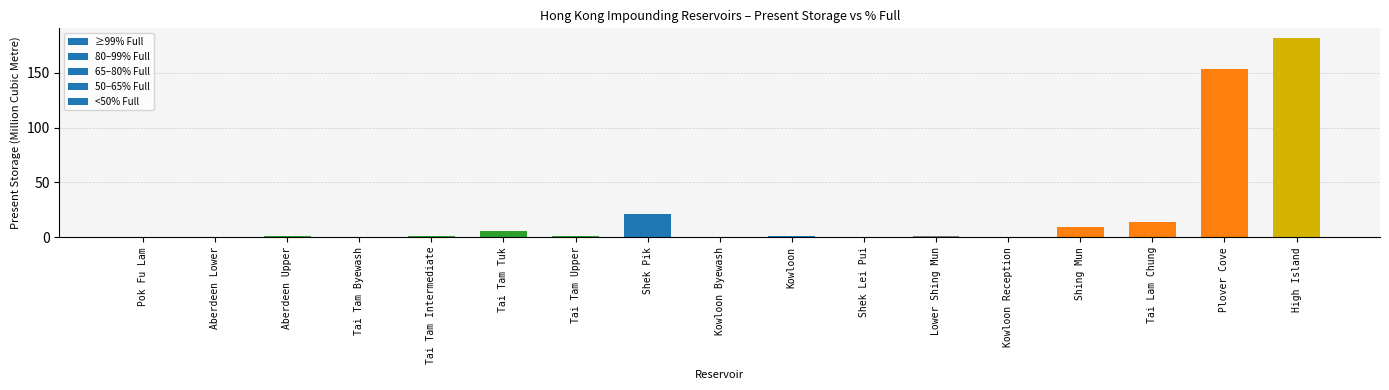

List the labels in order of value, largest first.

High Island, Plover Cove, Shek Pik, Tai Lam Chung, Shing Mun, Tai Tam Tuk, Tai Tam Upper, Kowloon, Lower Shing Mun, Aberdeen Upper, Tai Tam Intermediate, Kowloon Byewash, Aberdeen Lower, Shek Lei Pui, Pok Fu Lam, Kowloon Reception, Tai Tam Byewash